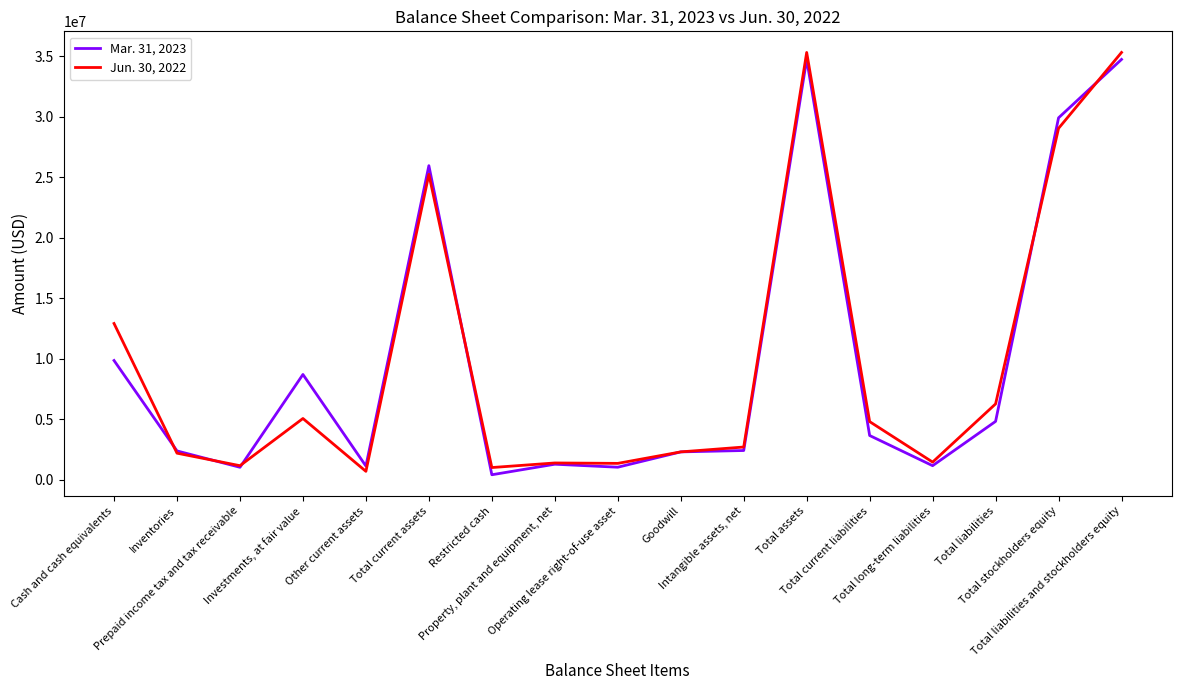

What is the maximum value shown in the chart?

35310577